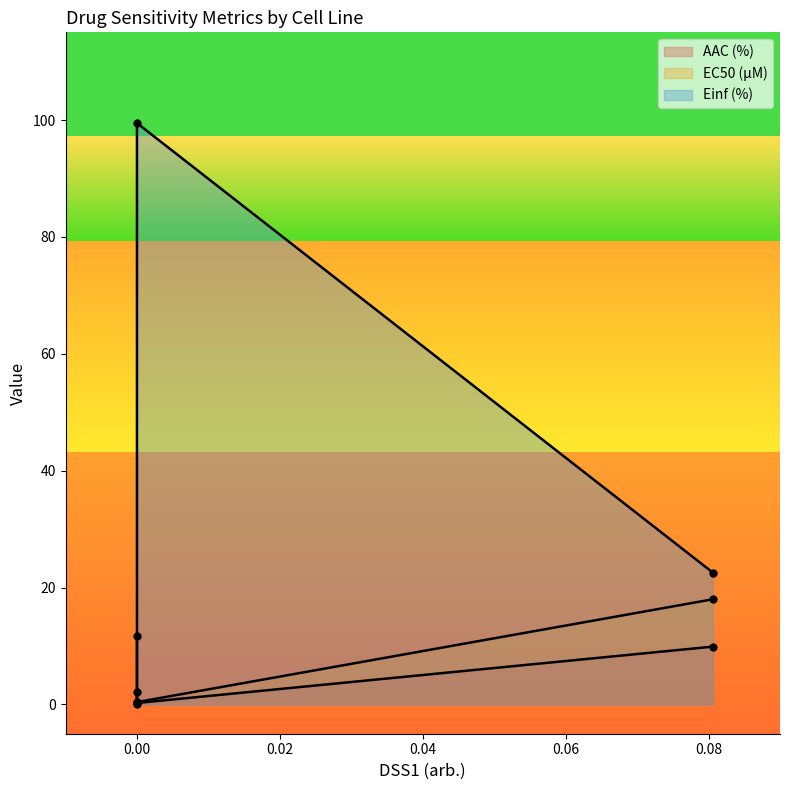

Which series has the widest spread of values?

Einf (%)